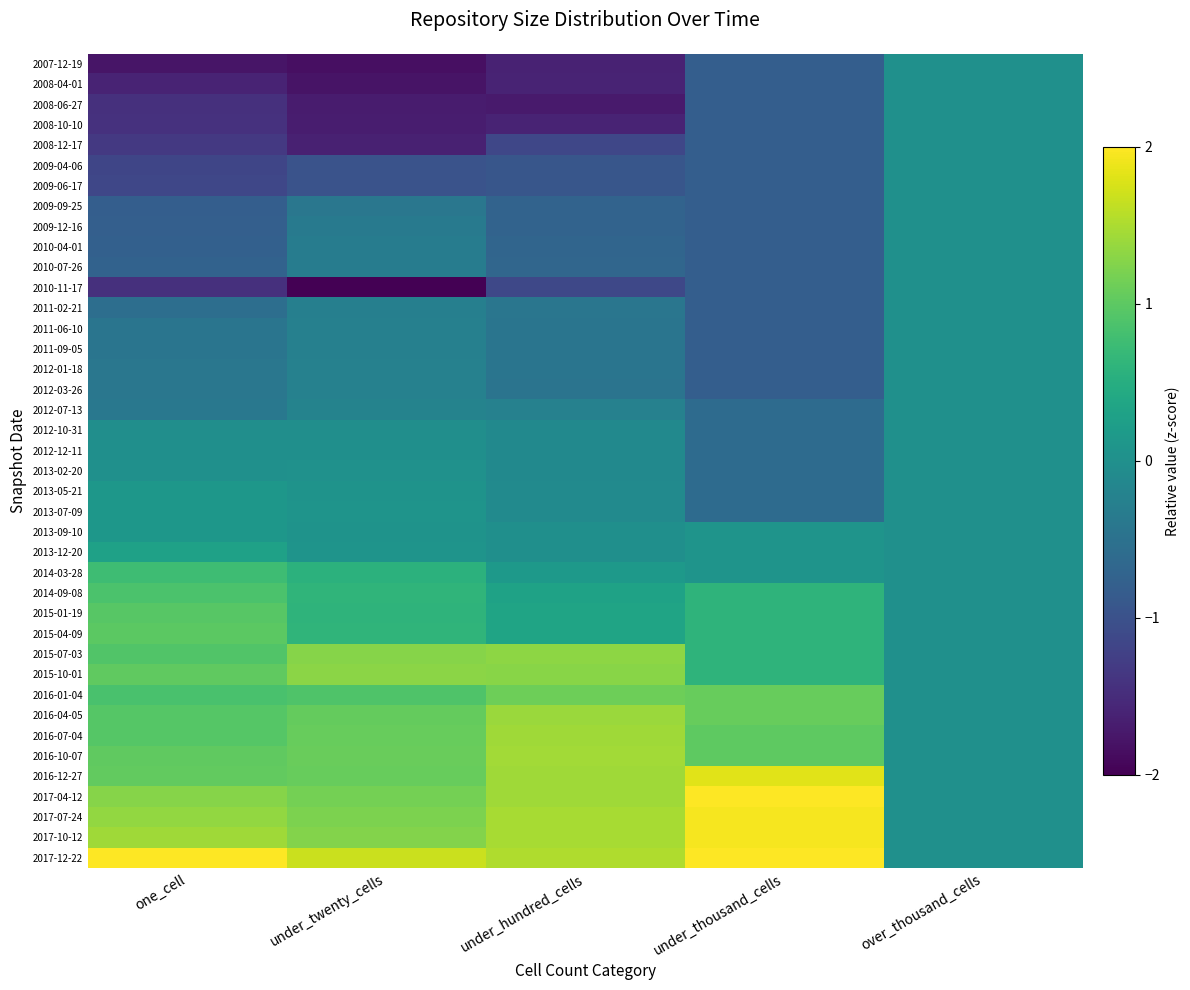

What is the smallest value displayed?

-2.2